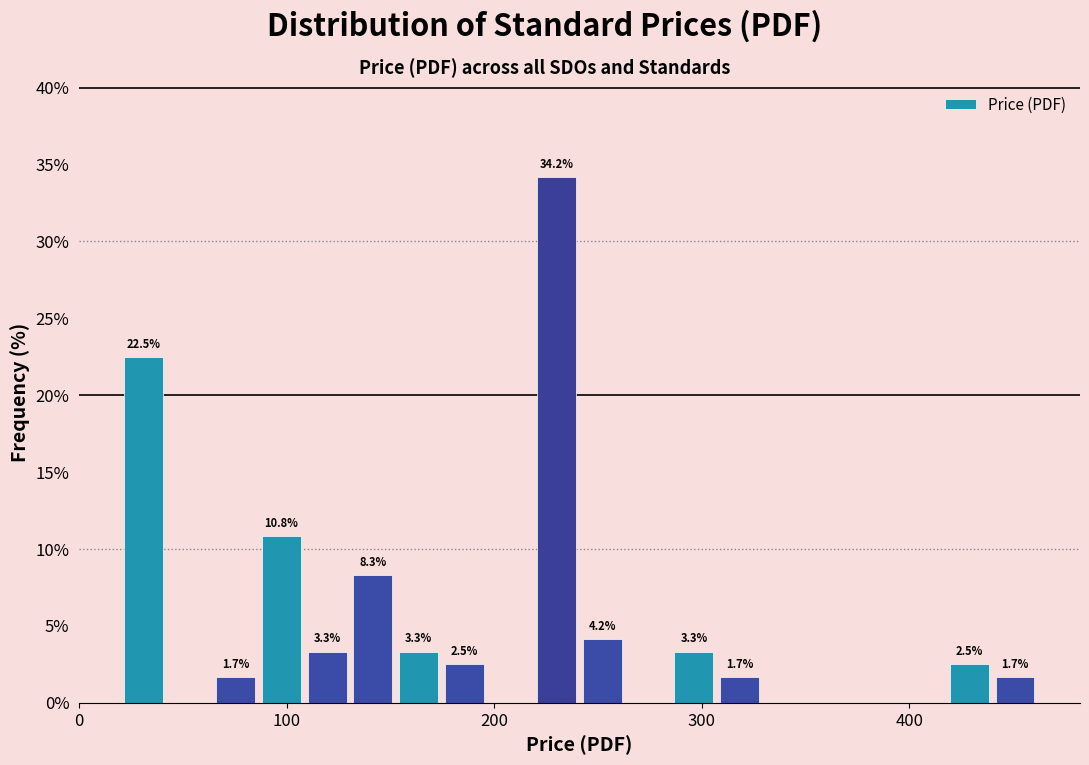

Around what value on the x-axis is the tallest bar? Give the approximate position of its centre, as read against the axis.

230